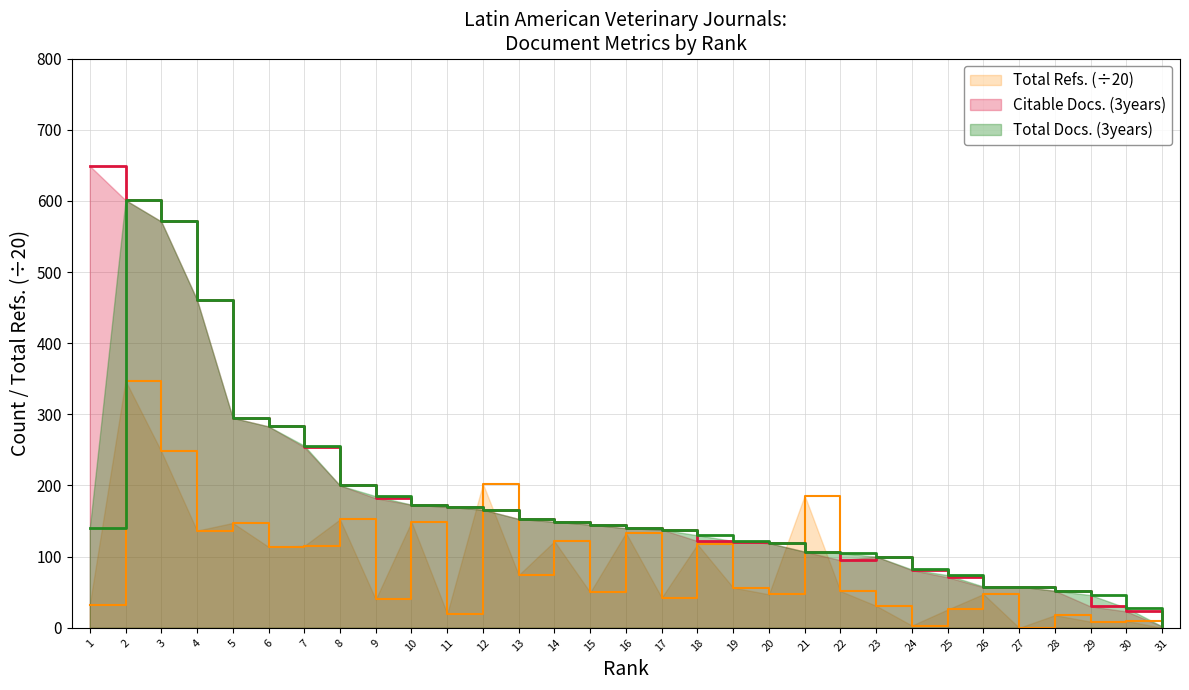

Which category has the highest value in the Total Docs. (3years) series?

2